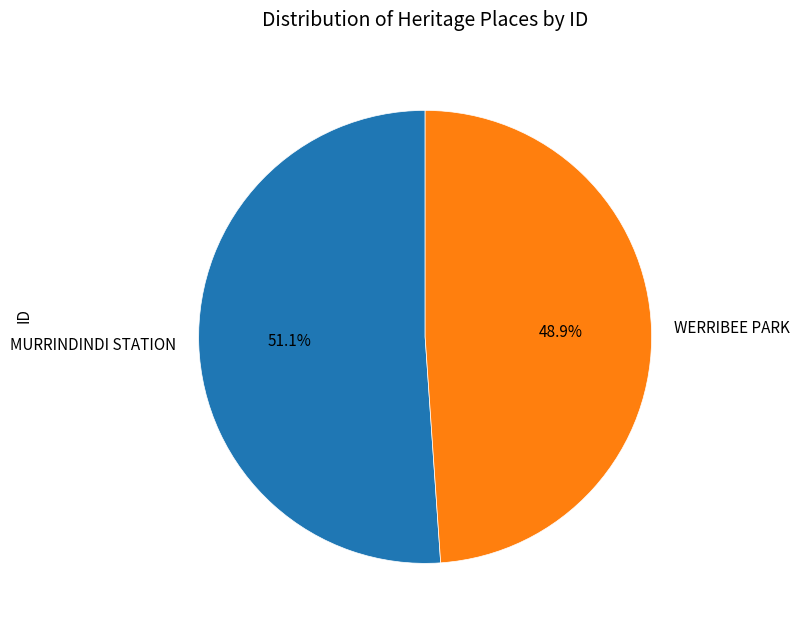

Which slice is the smallest?

WERRIBEE PARK